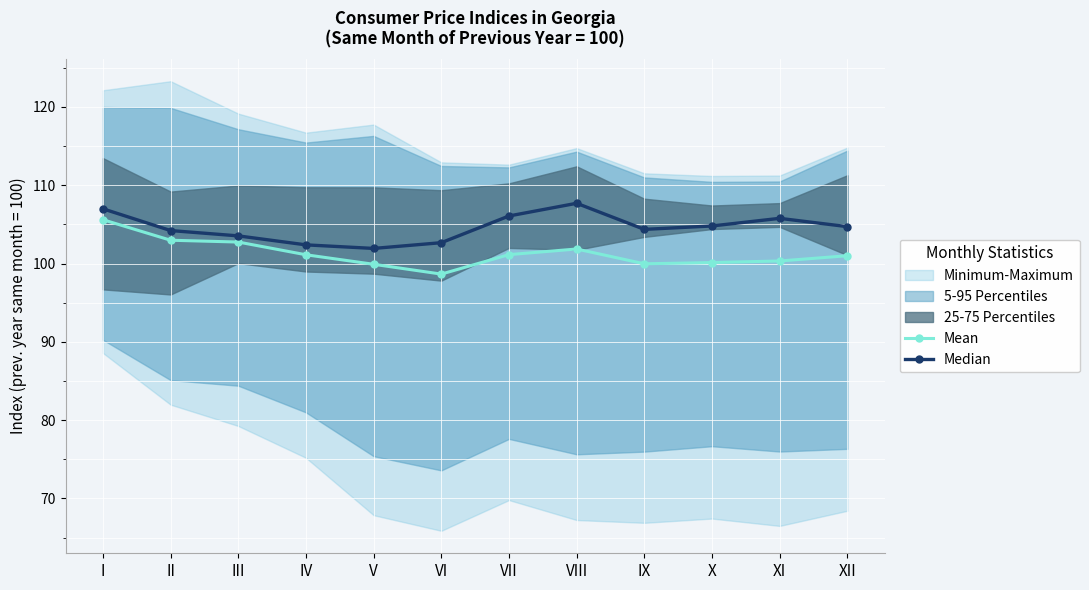

What is the minimum value for Median?

101.9